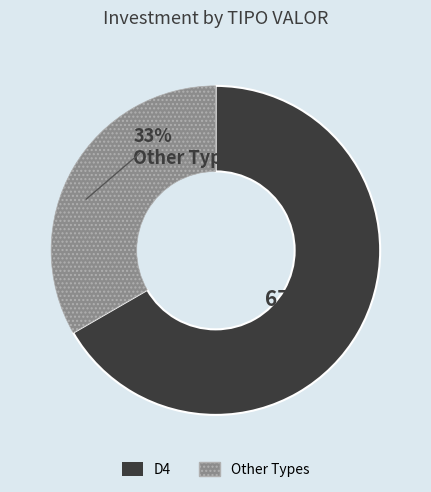

Count the number of slices in the pie.

2